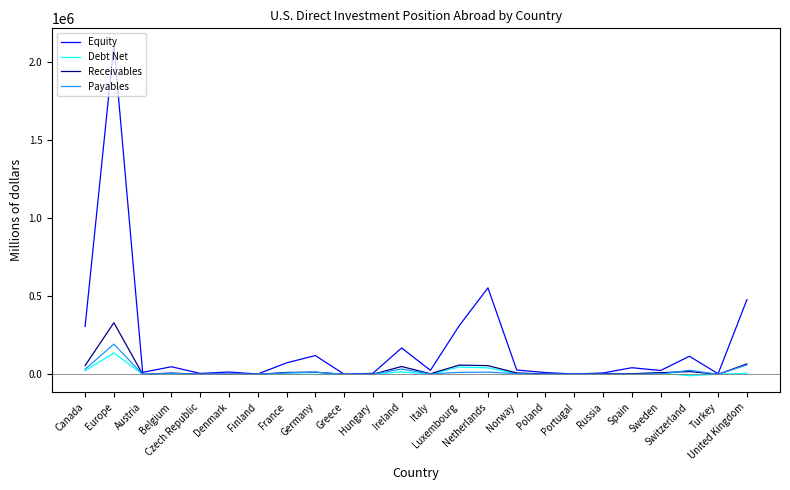

Which series has the largest range (max minus min)?

Equity